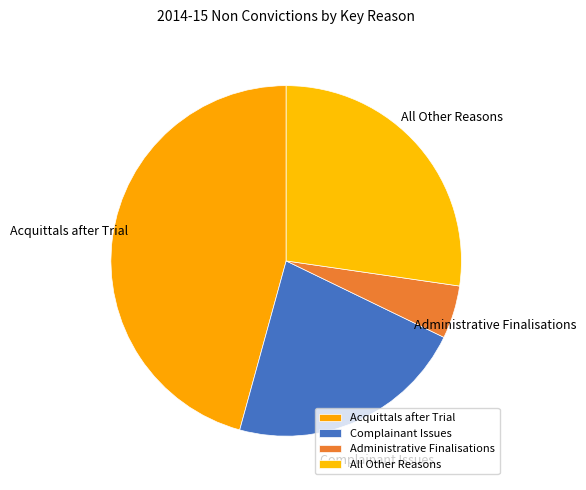

Which category has the biggest portion of the pie?

Acquittals after Trial